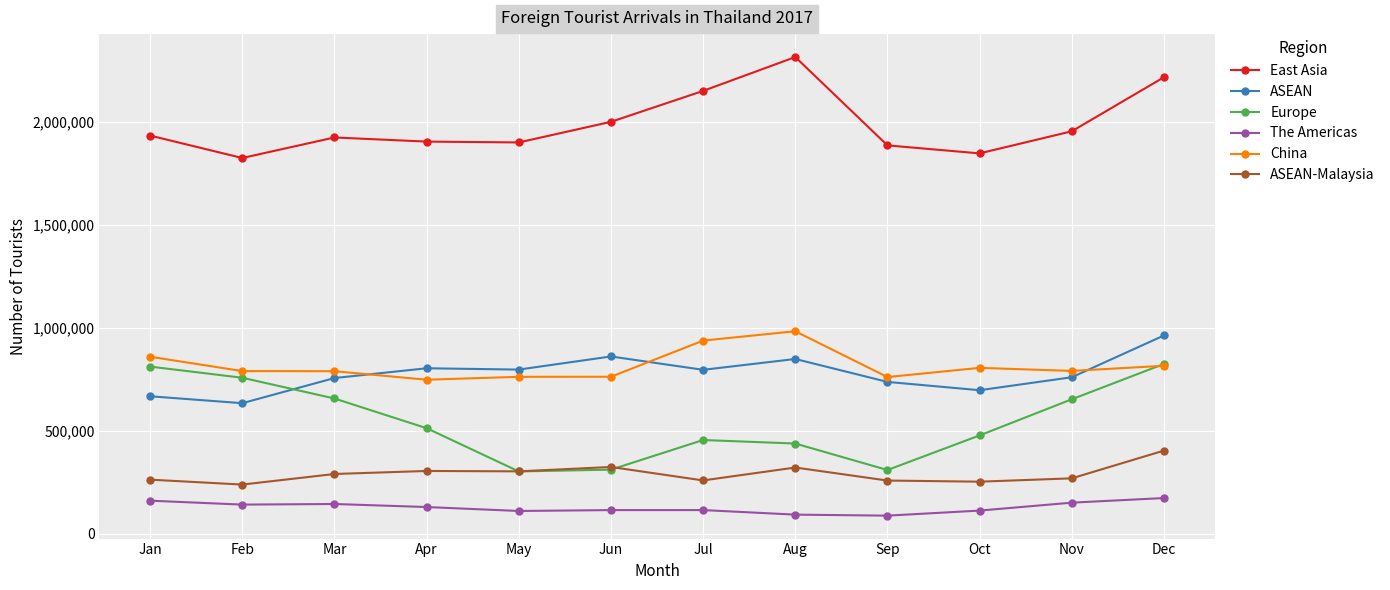

True or false: East Asia and The Americas cross at least once.

False